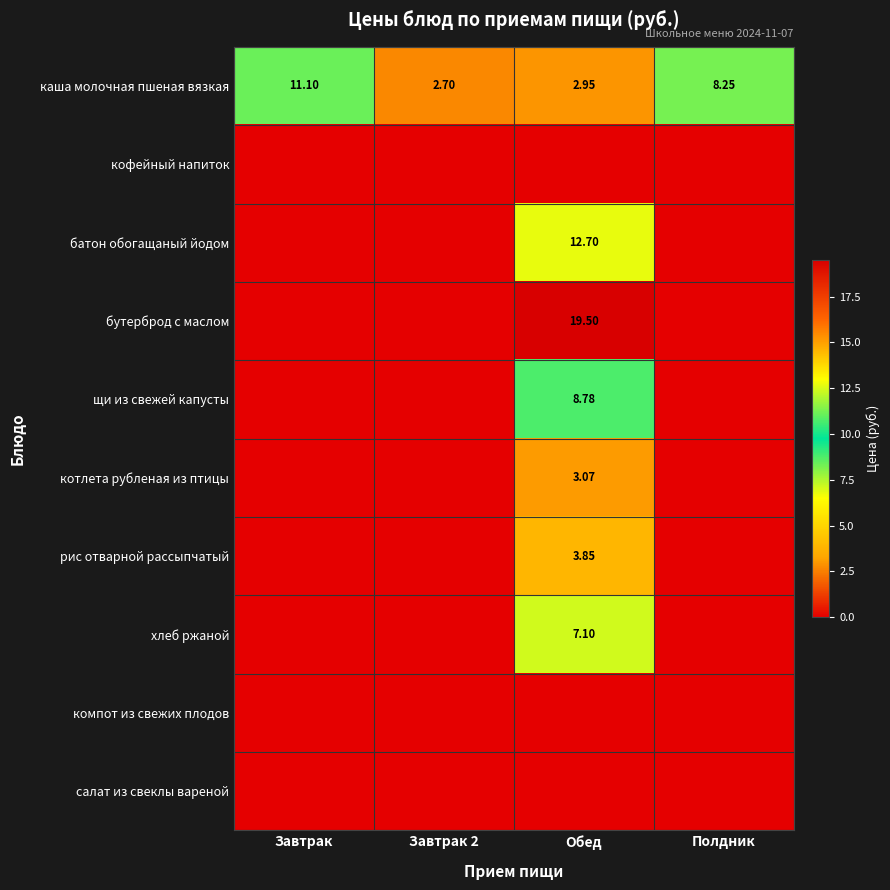

What is the total value across all series at Обед?

57.9